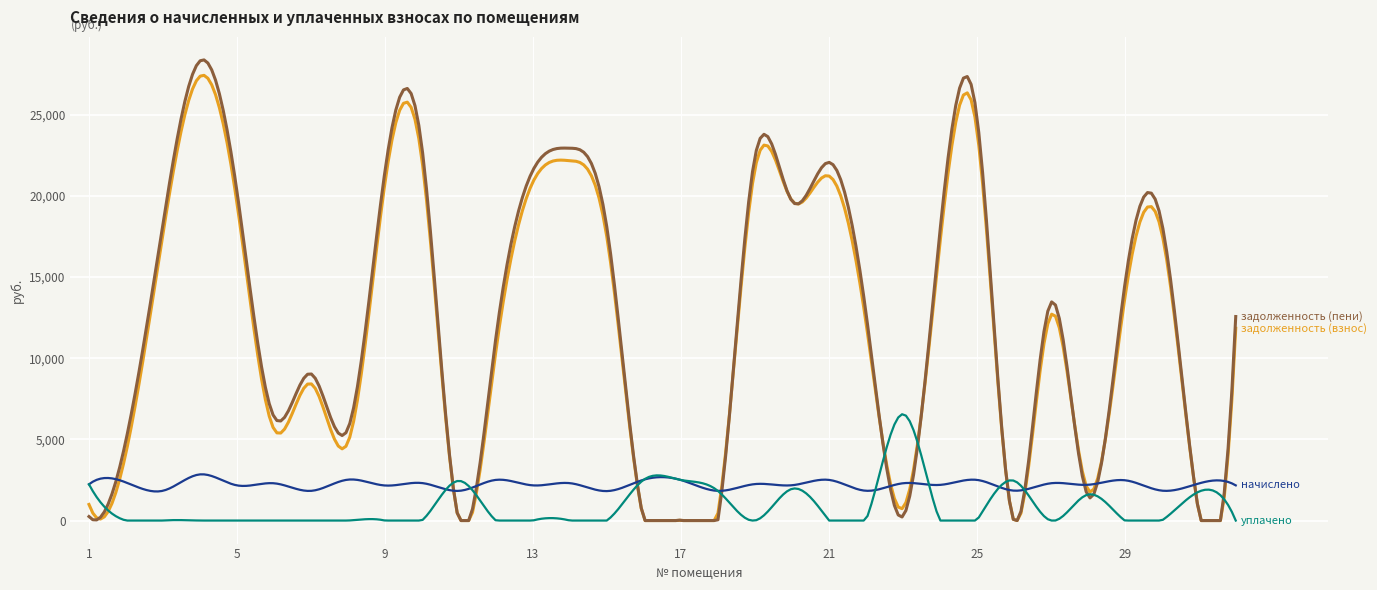

How many lines are shown in the chart?

4